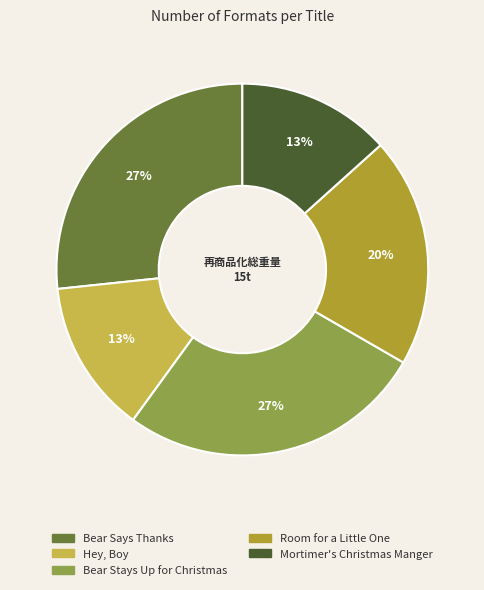

Combined, do Mortimer's Christmas Manger and Room for a Little One account for over 50%?

No